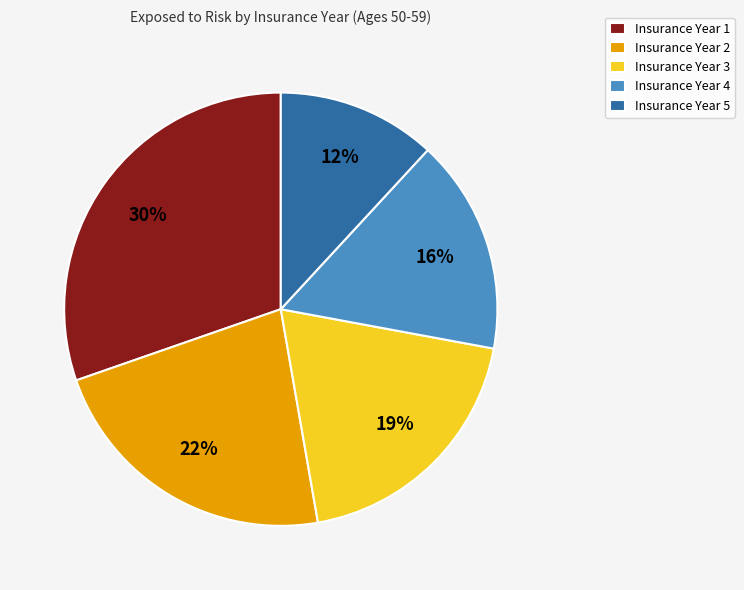

Is there a majority slice in this chart?

No